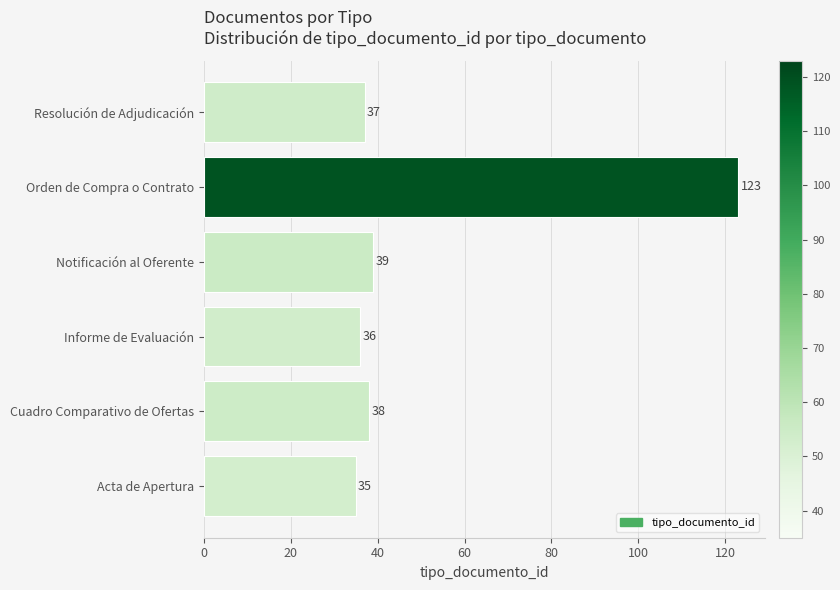

At which label is the value closest to 79?

Notificación al Oferente